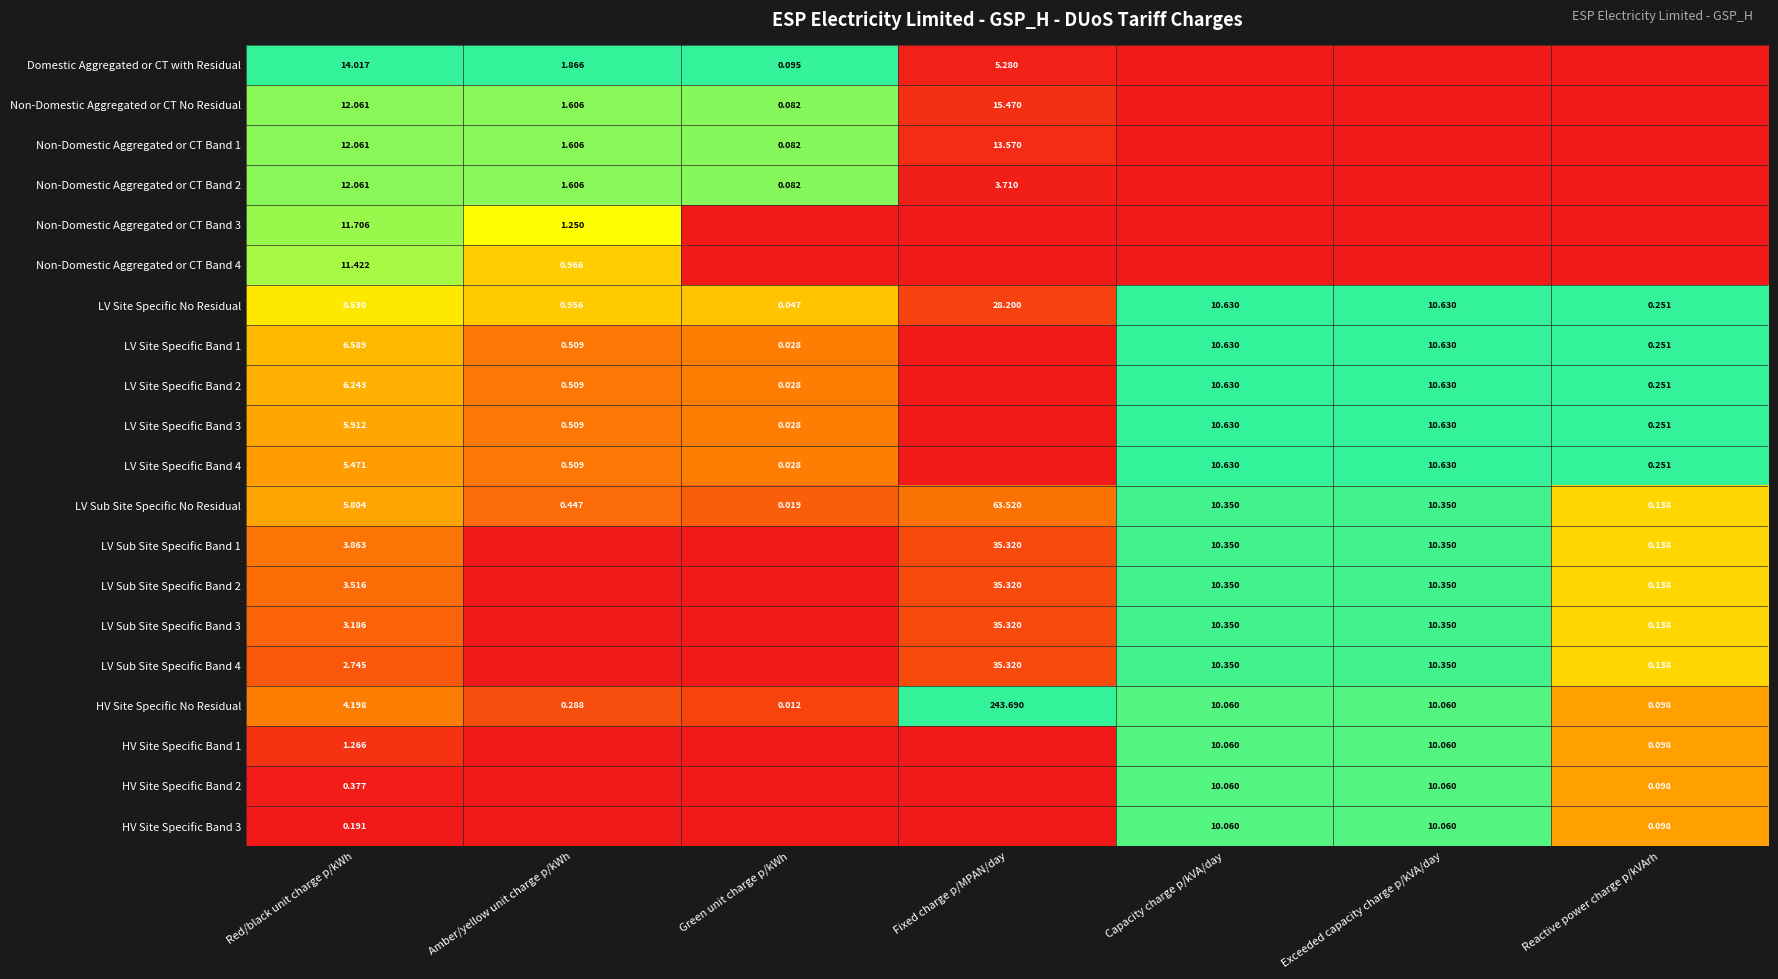

At how many categories does at least one series exceed 0?

7